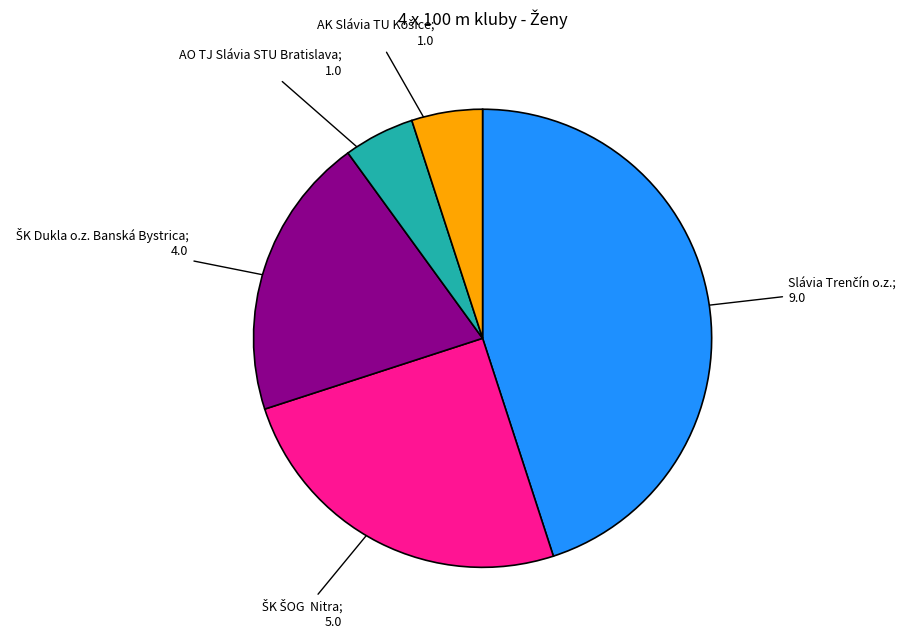

Does any single category account for the majority?

No